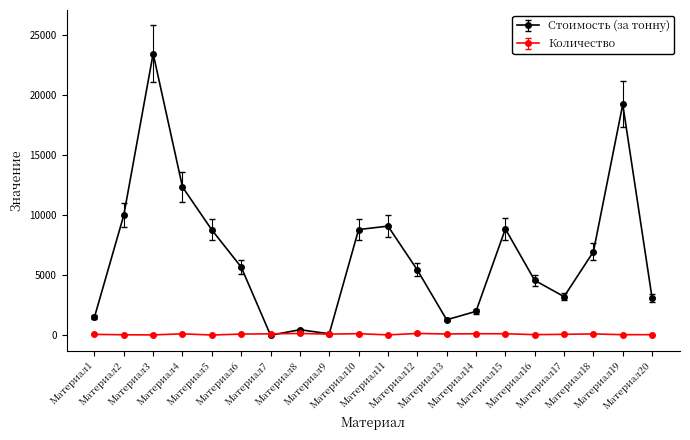

How many data points in Стоимость (за тонну) are less than 5675?

10